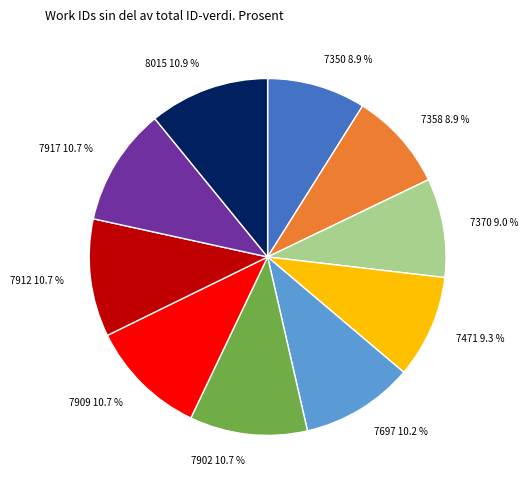

Does 7370 account for over 50% of the chart?

No